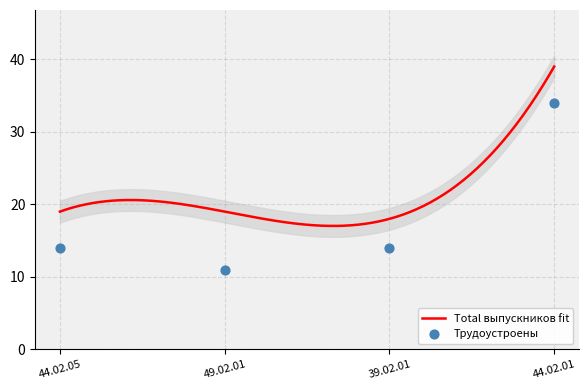

Between 39.02.01 and 44.02.05, which is larger?

39.02.01